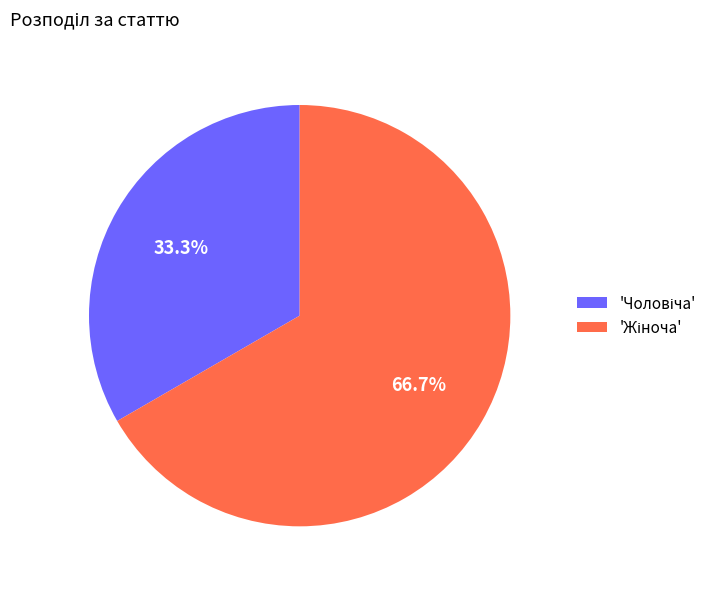

Is there any slice that represents more than half of the pie?

Yes